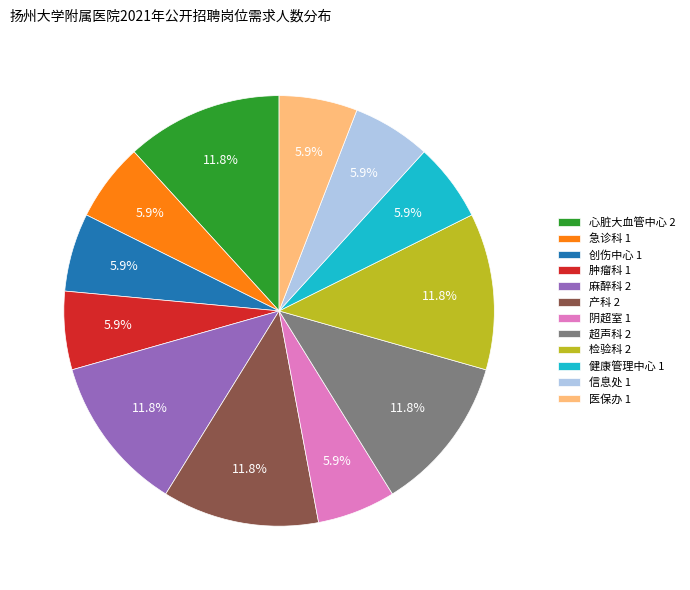

What percentage is the 阴超室 slice, to the nearest percent?

6%